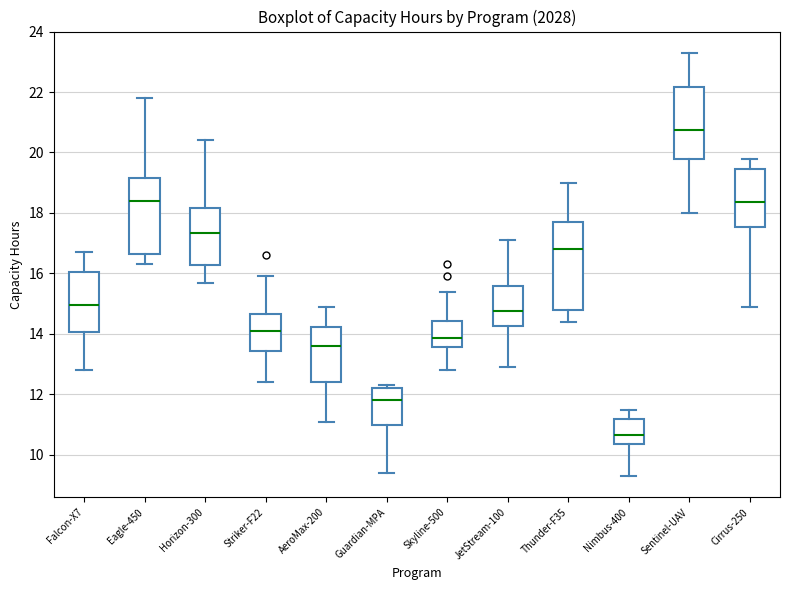

Comparing the boxes themselves (not the whiskers), which one is the tallest?

Thunder-F35